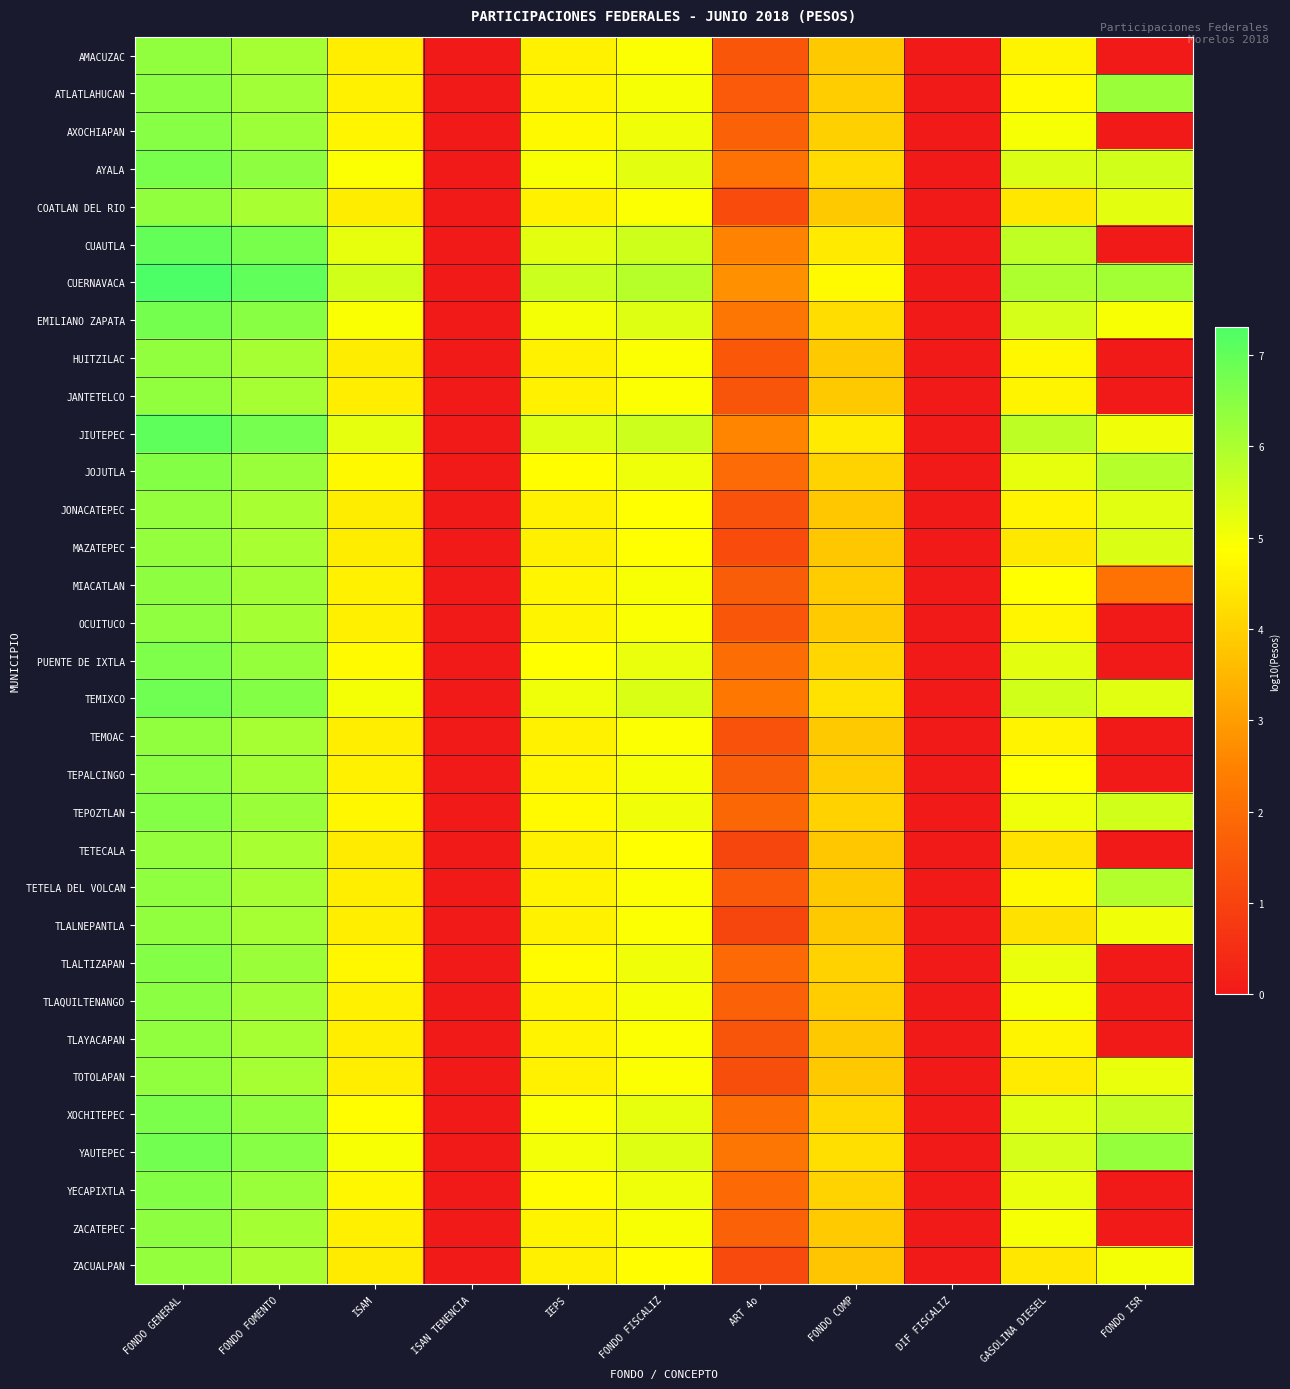

Which series has the largest total across all categories?

CUERNAVACA